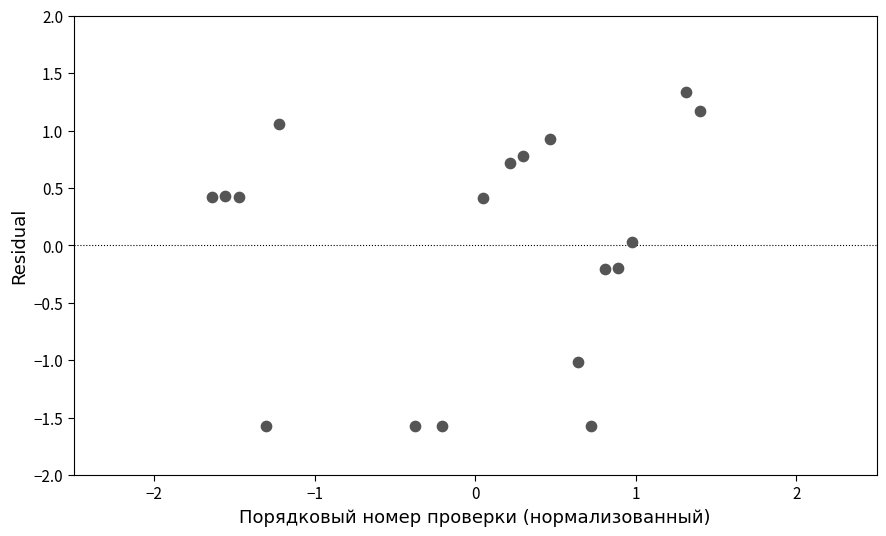

What is the range of X values (max minus min)?

3.0